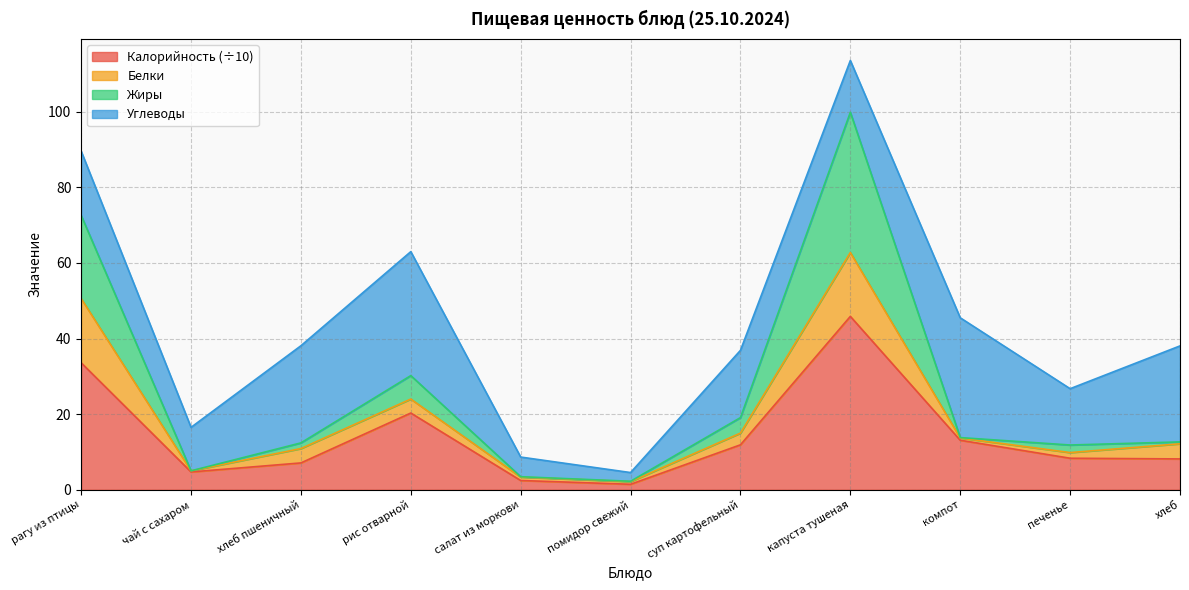

The Калорийность (÷10) series shows 21.1 at компот. True or false?

False